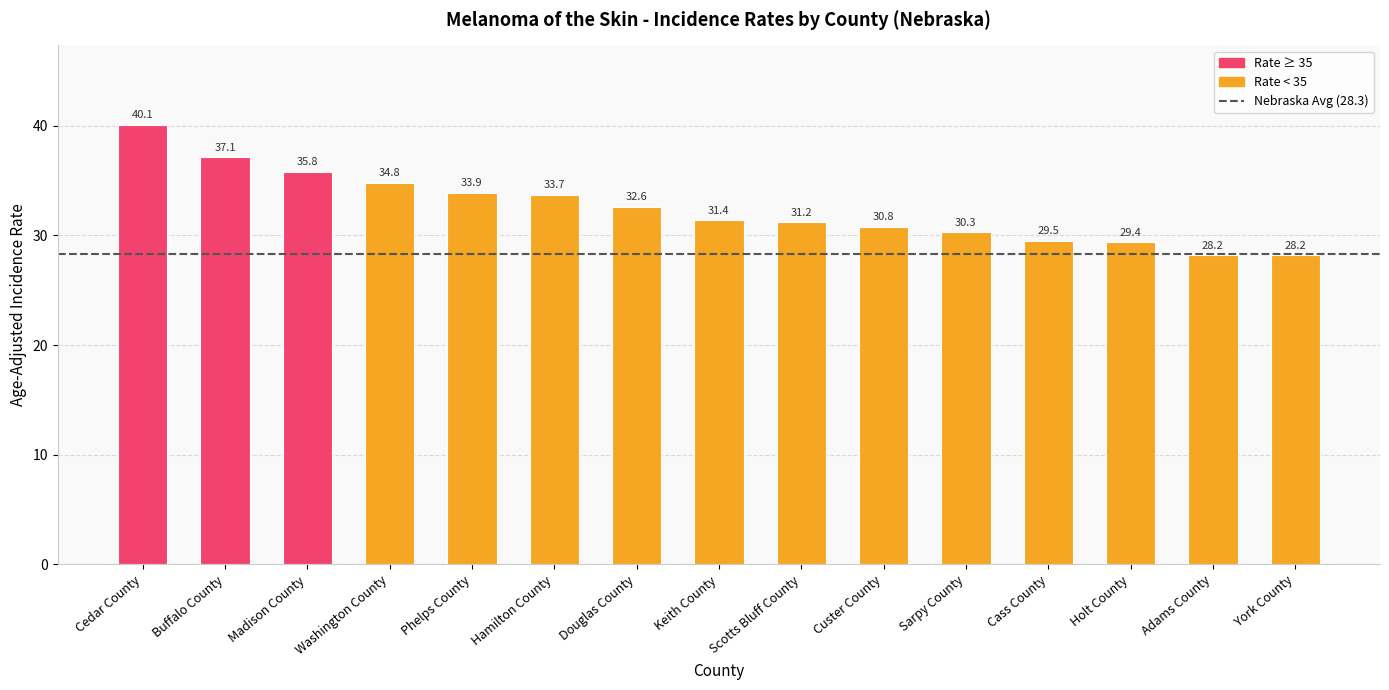

Reading left to right, extract all data points from this chart.

40.1	37.1	35.8	34.8	33.9	33.7	32.6	31.4	31.2	30.8	30.3	29.5	29.4	28.2	28.2